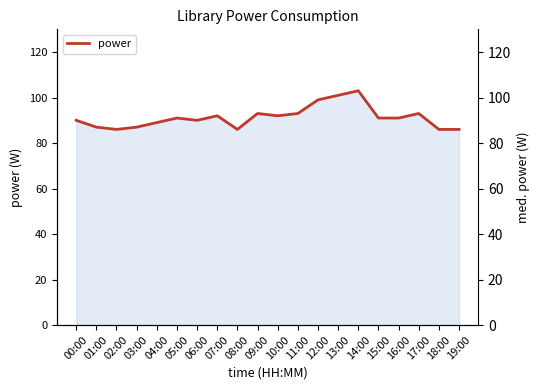

Rank the categories by value from lowest to highest.

02:00, 08:00, 18:00, 19:00, 01:00, 03:00, 04:00, 00:00, 06:00, 05:00, 15:00, 16:00, 07:00, 10:00, 09:00, 11:00, 17:00, 12:00, 13:00, 14:00